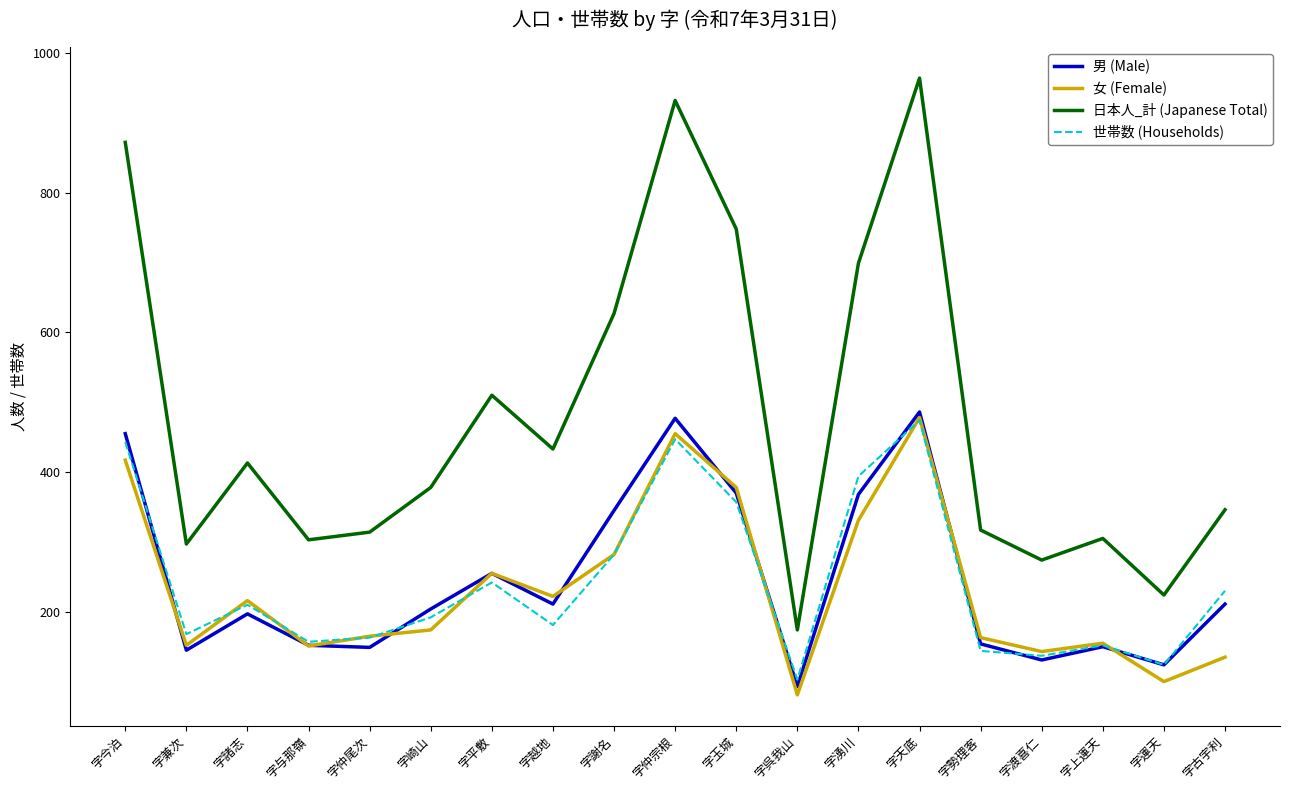

Is the value of 世帯数 (Households) at 字越地 greater than the value of 女 (Female) at 字今泊?

No